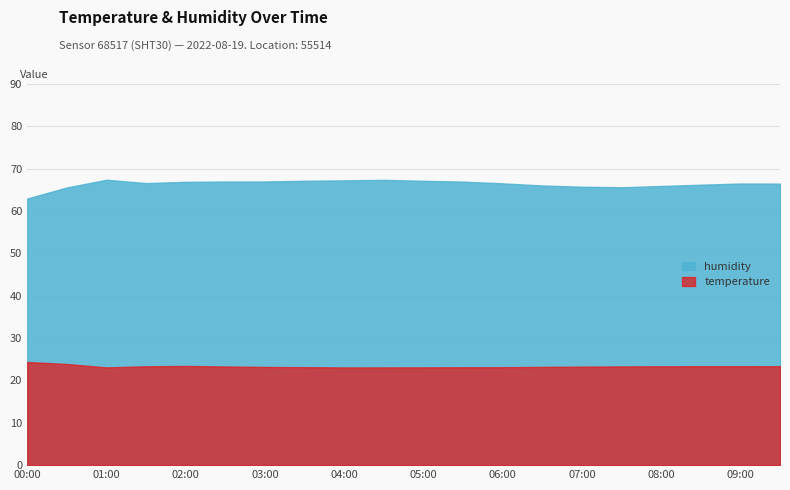

What is the sum of the humidity values at 01:30 and 00:00?

129.5